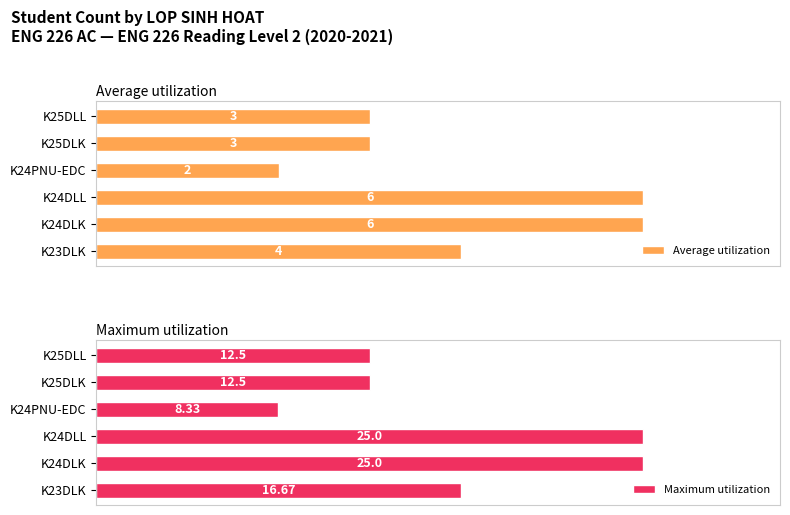

Rank the series by their average value, from lowest to highest.

Average utilization, Maximum utilization